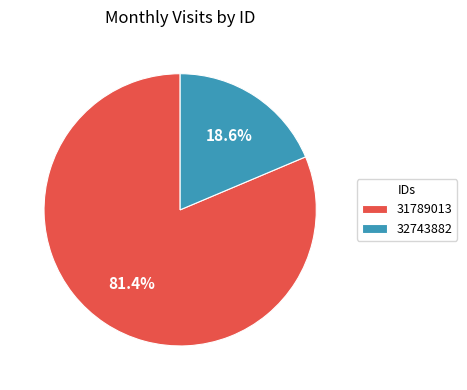

Combined, what portion of the pie is 32743882 and 31789013?

100.0%